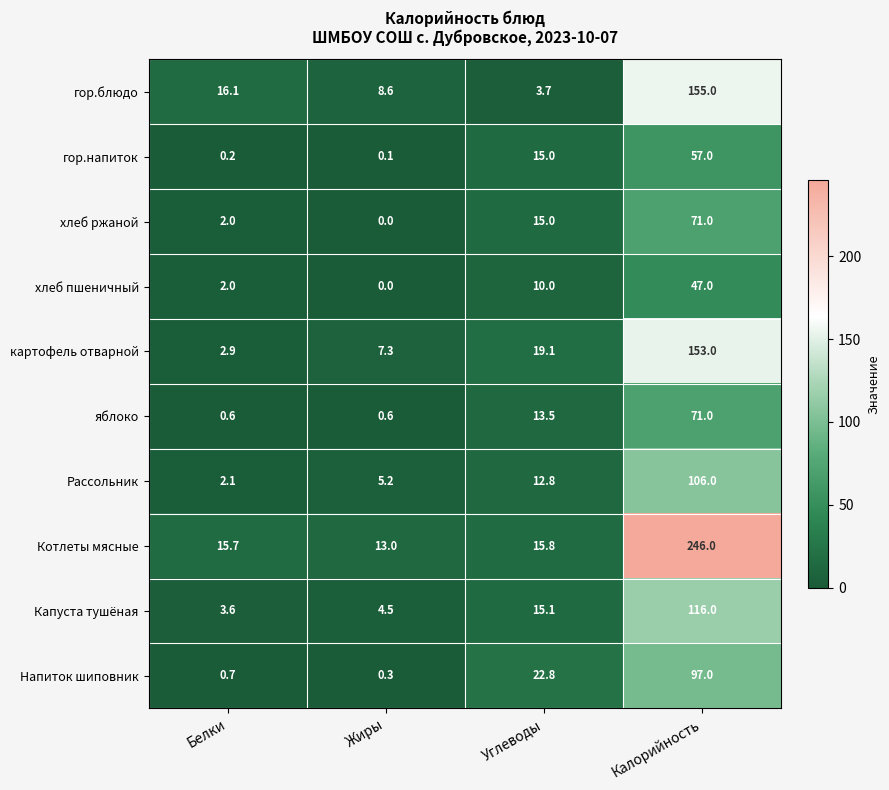

At which label is Котлеты мясные closest to 129?

Углеводы